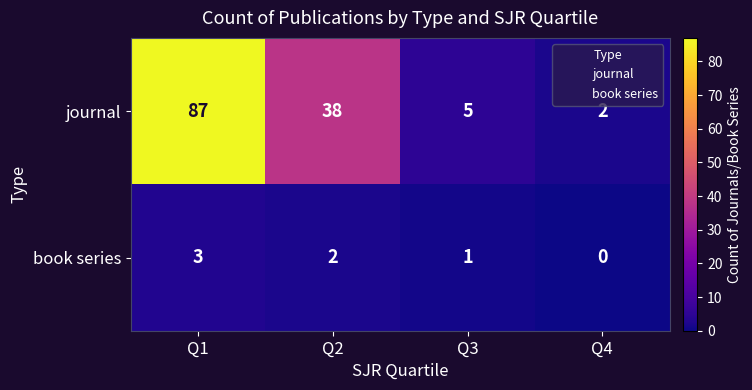

At which category is the sum across all series the highest?

Q1